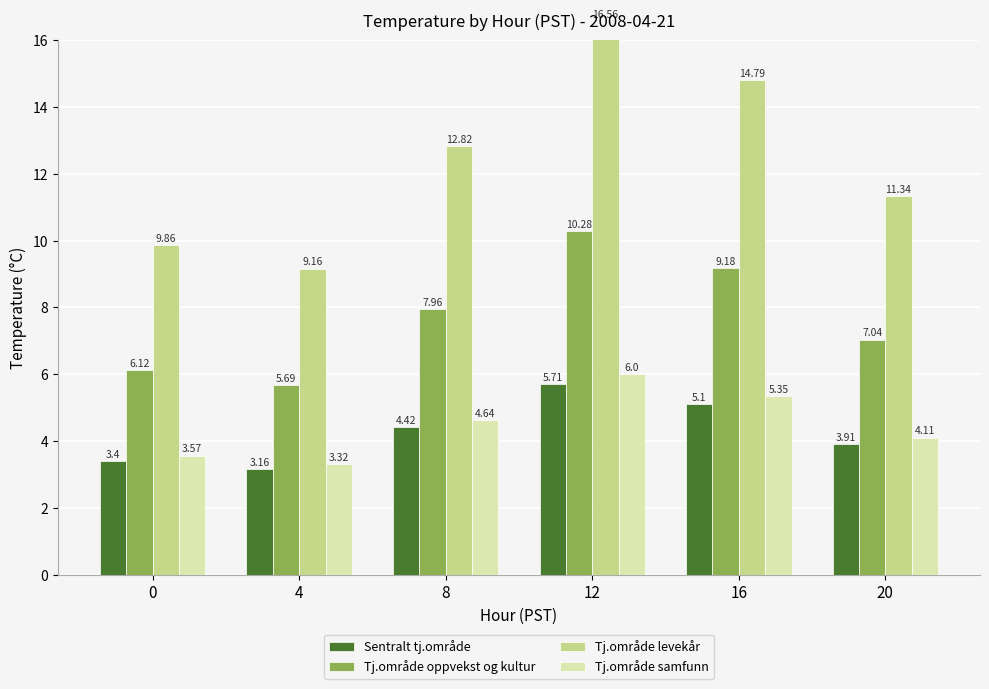

Reading right to left, what are all the values shown in this chart?

Sentralt tj.område: 20=3.9	16=5.1	12=5.7	8=4.4	4=3.2	0=3.4
Tj.område oppvekst og kultur: 20=7.0	16=9.2	12=10.3	8=8.0	4=5.7	0=6.1
Tj.område levekår: 20=11.3	16=14.8	12=16.6	8=12.8	4=9.2	0=9.9
Tj.område samfunn: 20=4.1	16=5.3	12=6.0	8=4.6	4=3.3	0=3.6